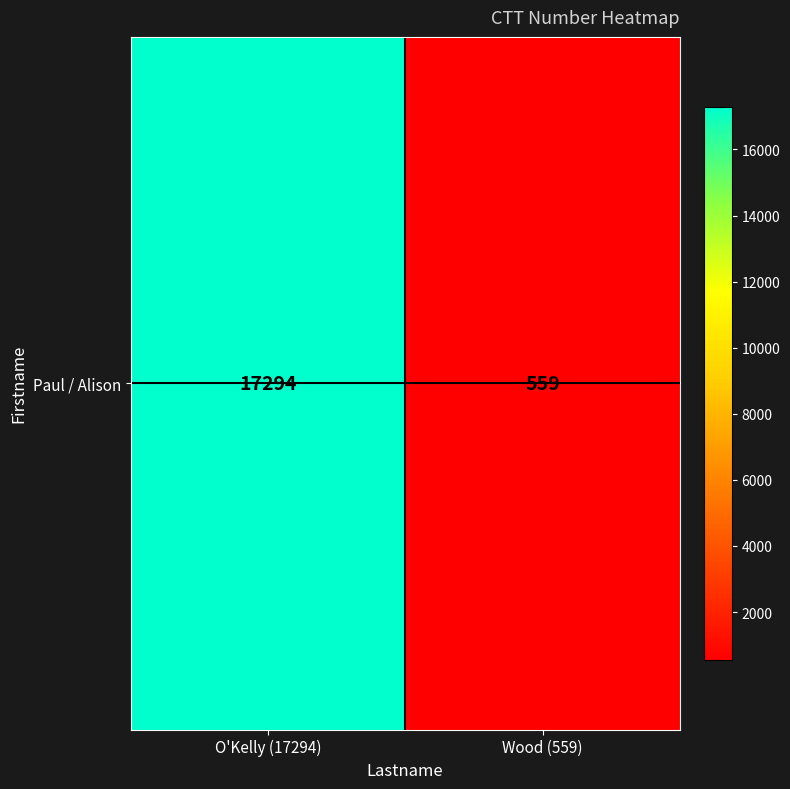

At which label is the value closest to 8926?

Wood (559)